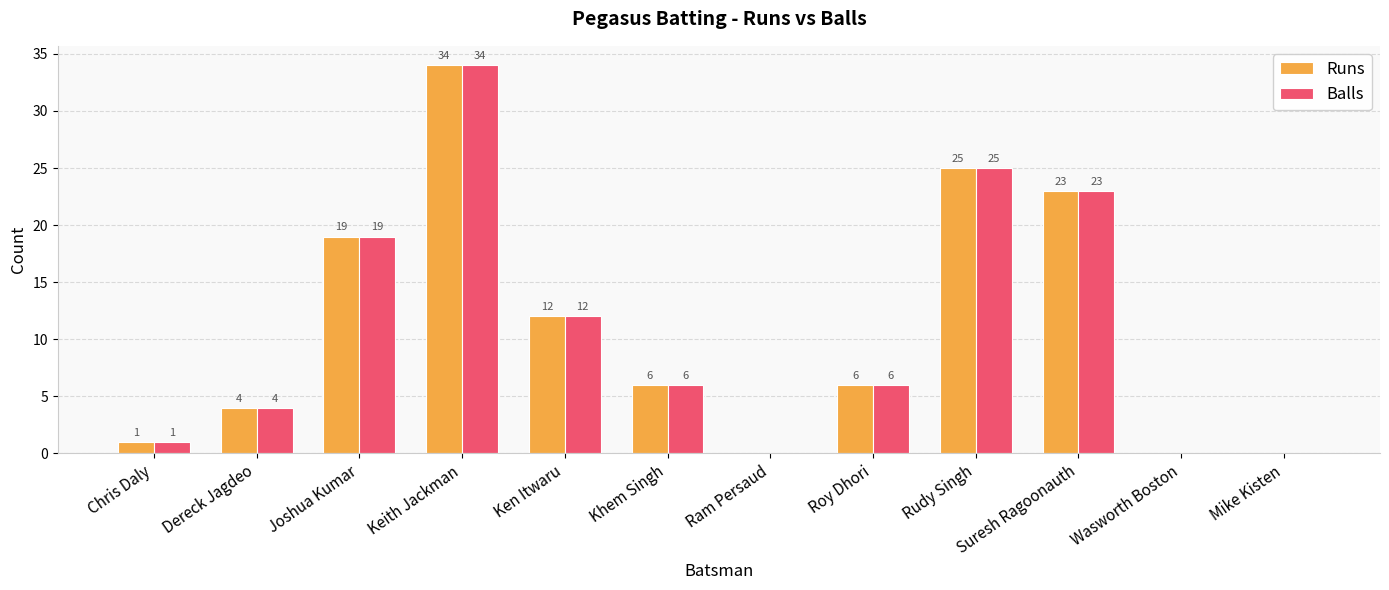

What is the total value across all series at Rudy Singh?

50